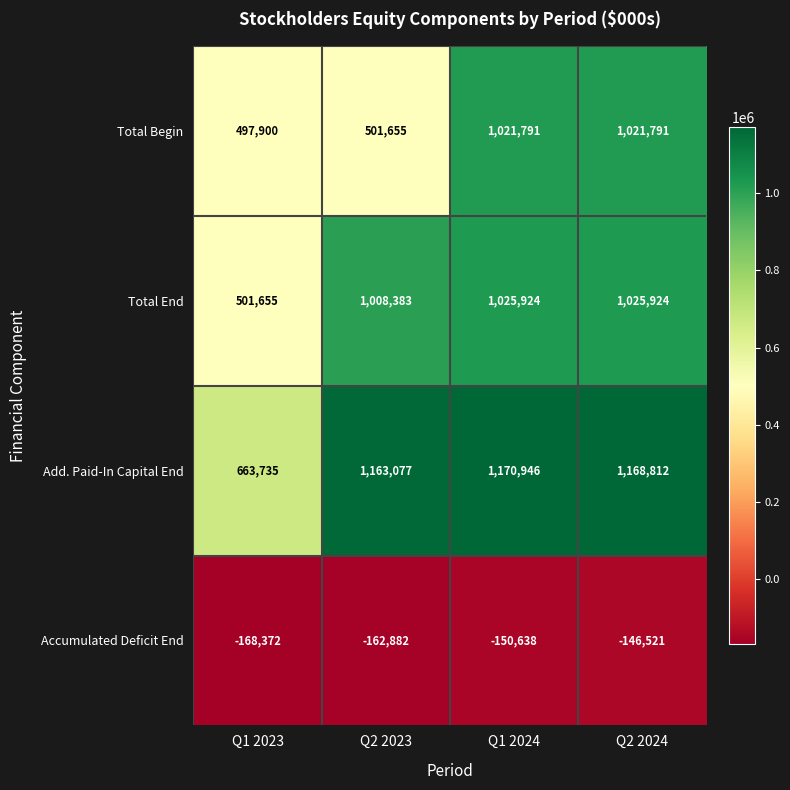

What is the total value across all series at Q1 2023?

1494918